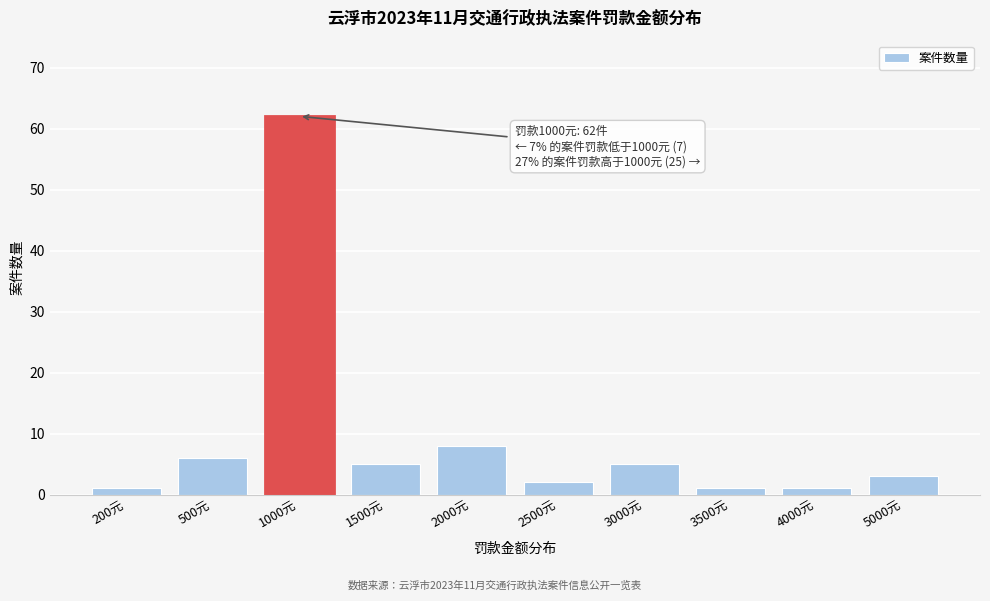

Reading left to right, transcribe all the data shown in this chart.

1	6	62	5	8	2	5	1	1	3